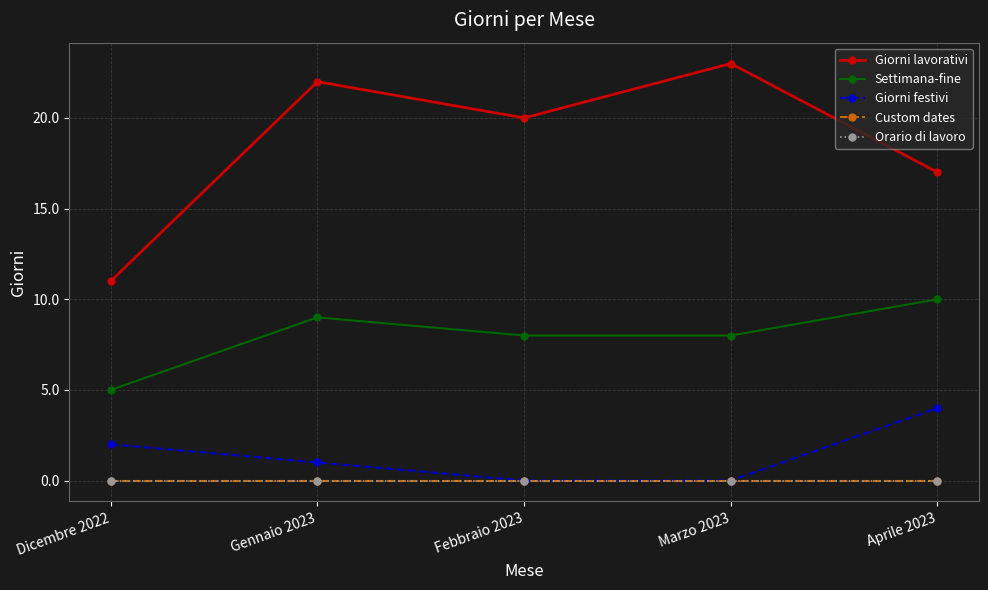

How many interior local peaks does the Giorni lavorativi series have?

2